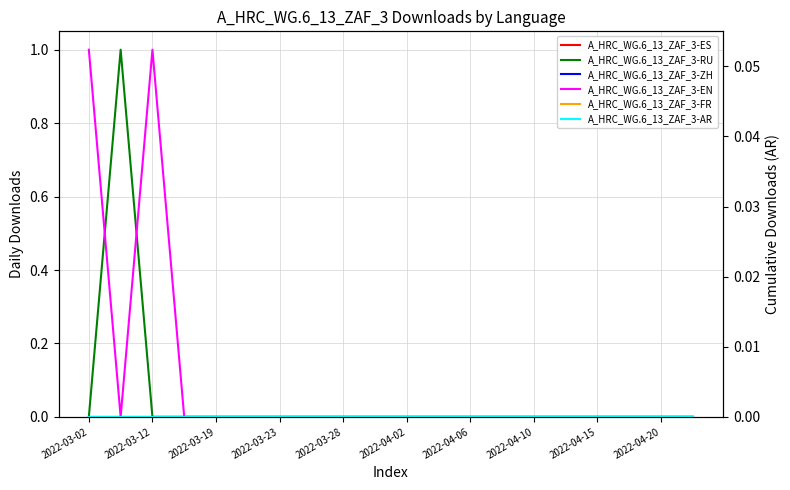

Which category has the highest value across all series?

2022-03-12